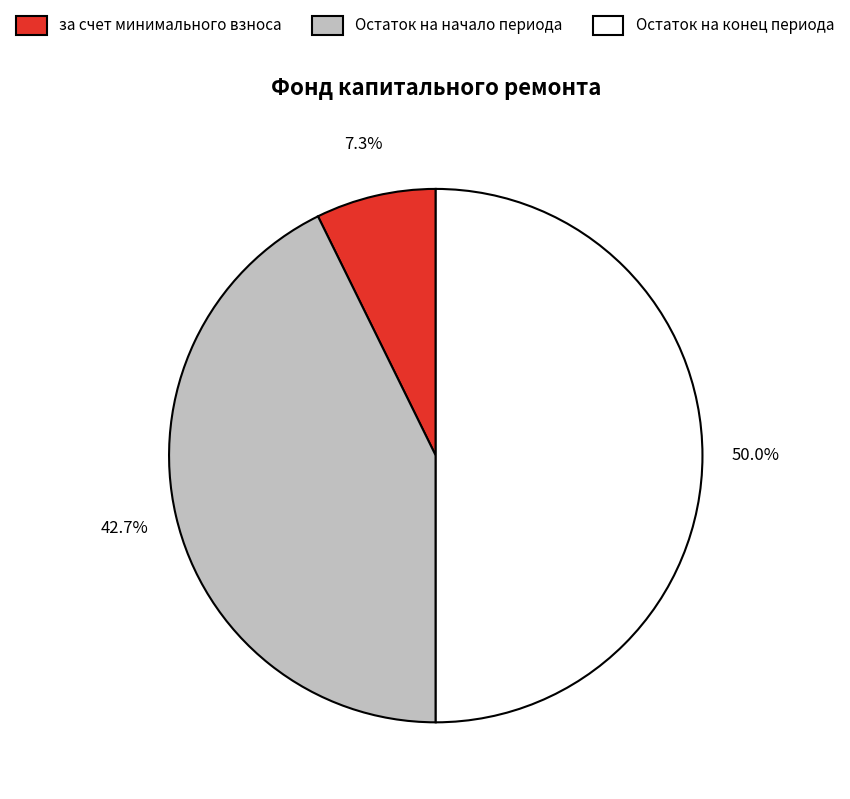

To the nearest percent, what is the average slice percentage?

33%